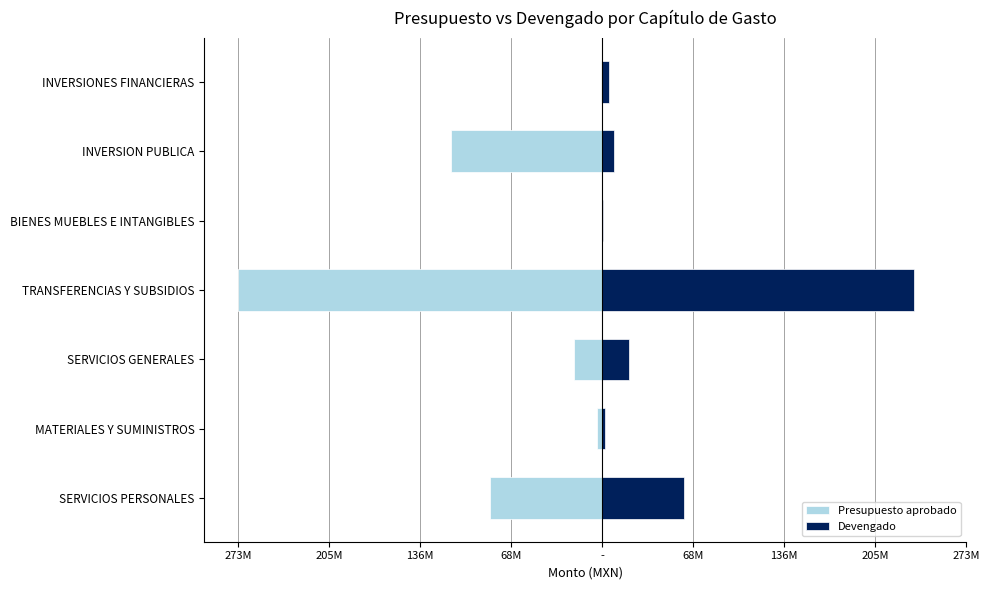

How many bars are there in each group?

2